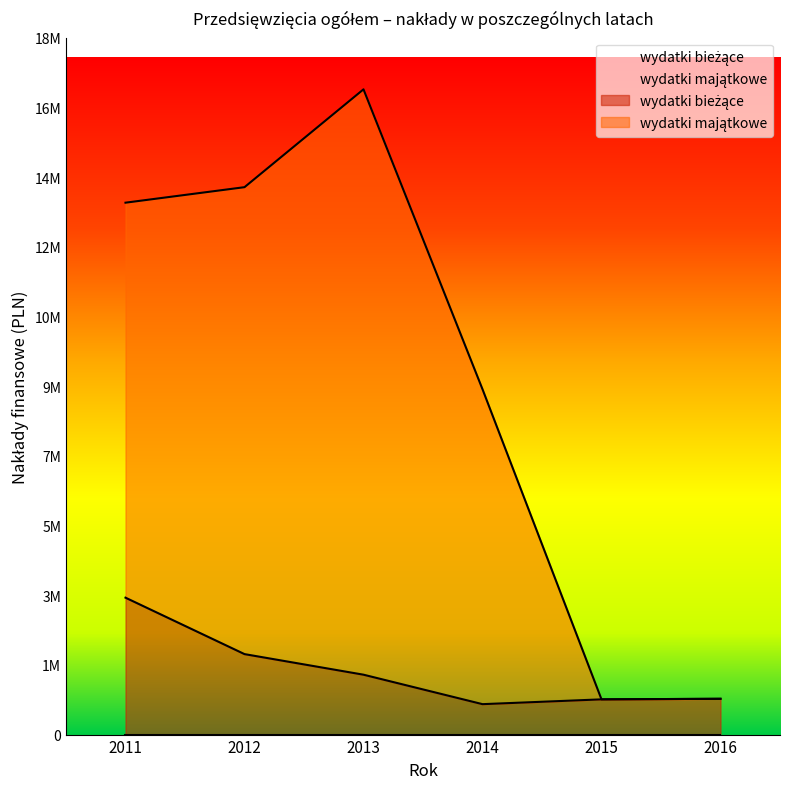

What is the difference between the second highest and minimum values in the wydatki bieżące series?

1314382